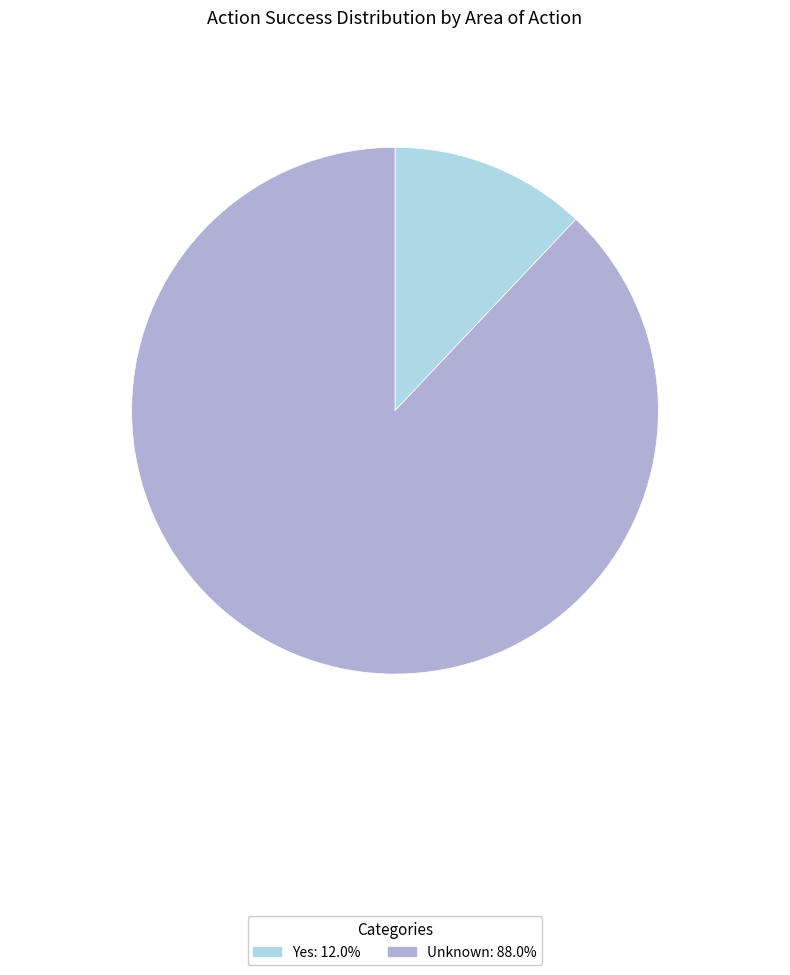

Is there any slice that represents more than half of the pie?

Yes